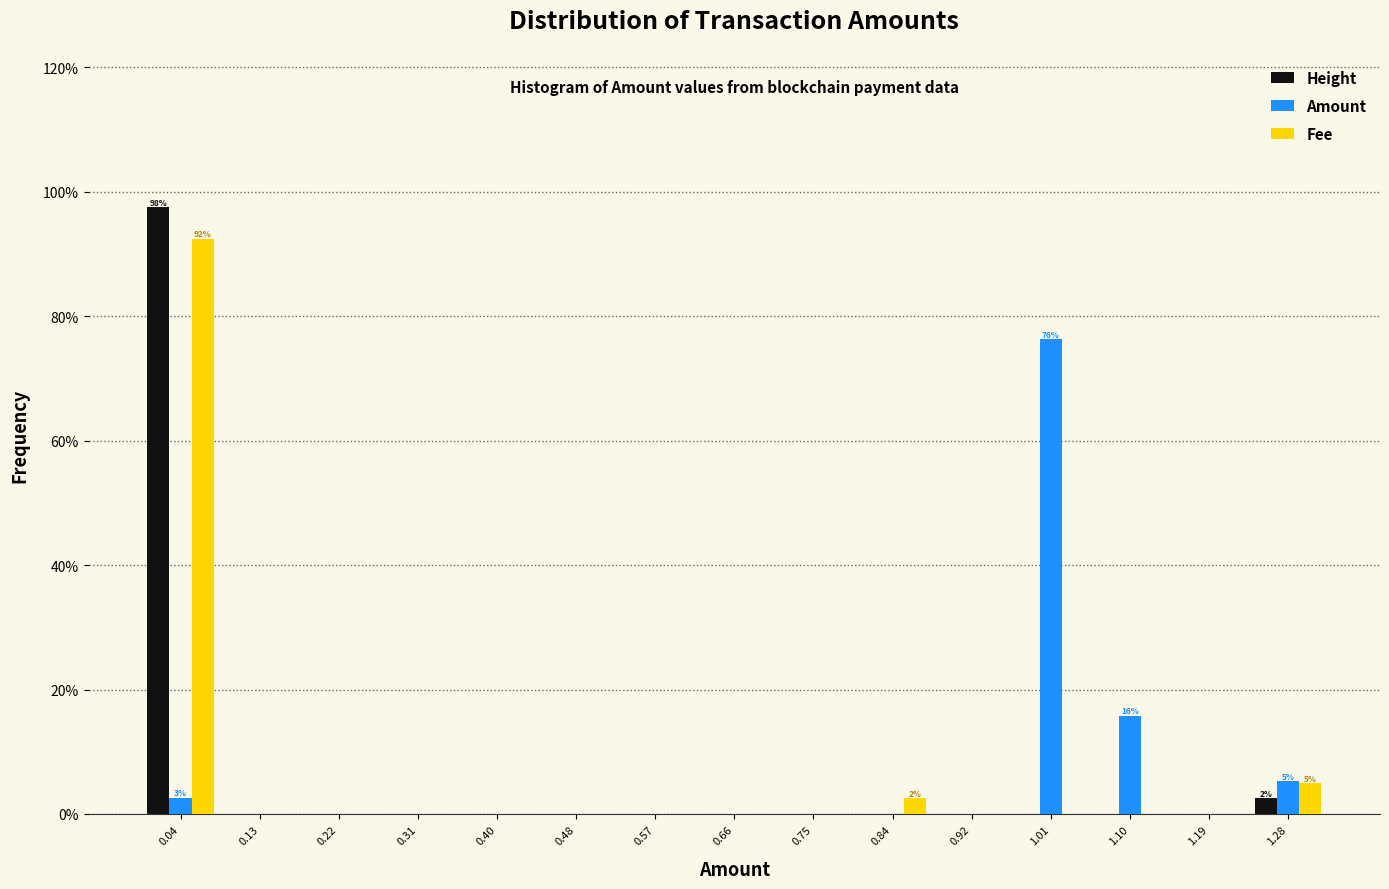

In the Amount series, which range on the x-axis has the tallest bar?

0.97 to 1.06